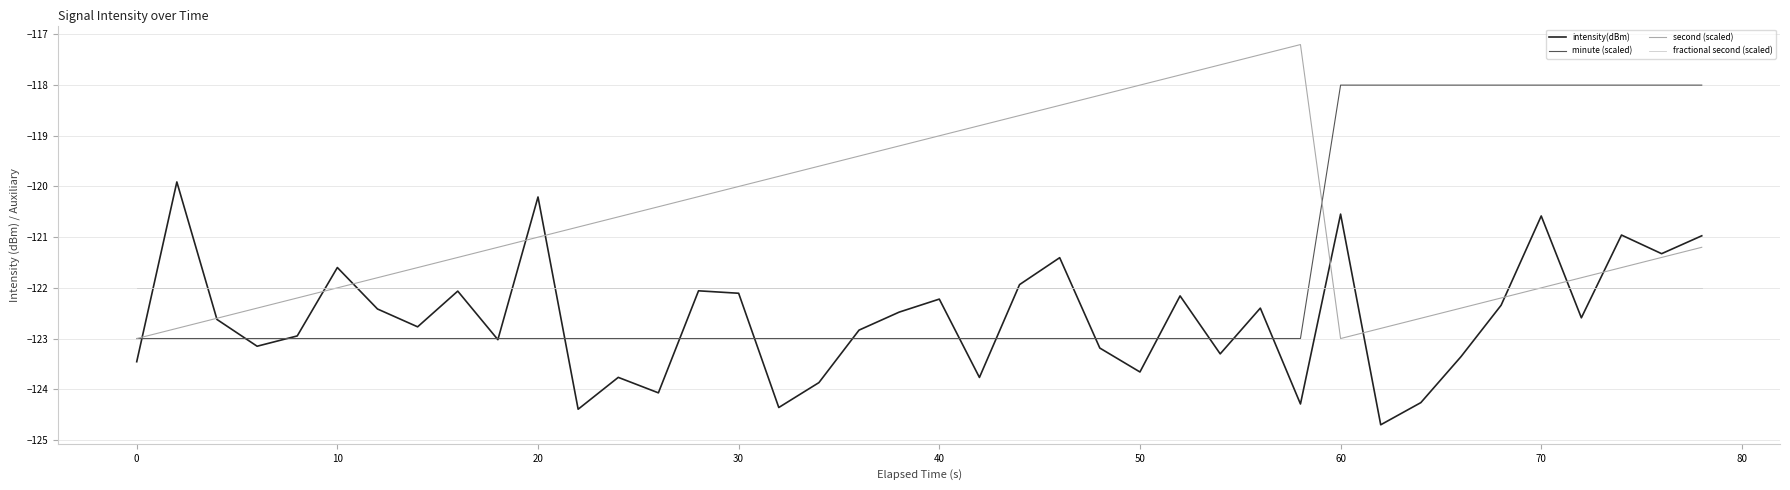

Which series has the largest total across all categories?

second (scaled)